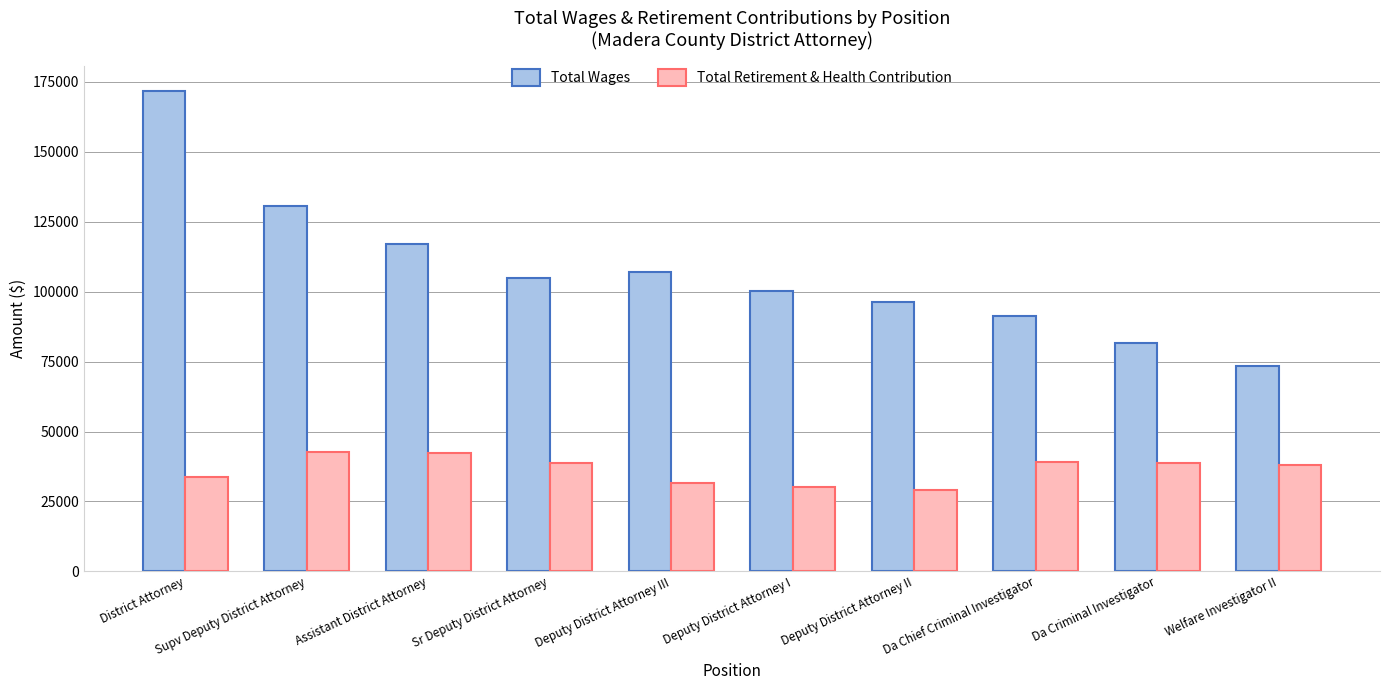

Is it true that Total Wages equals 203738 at Assistant District Attorney?

False